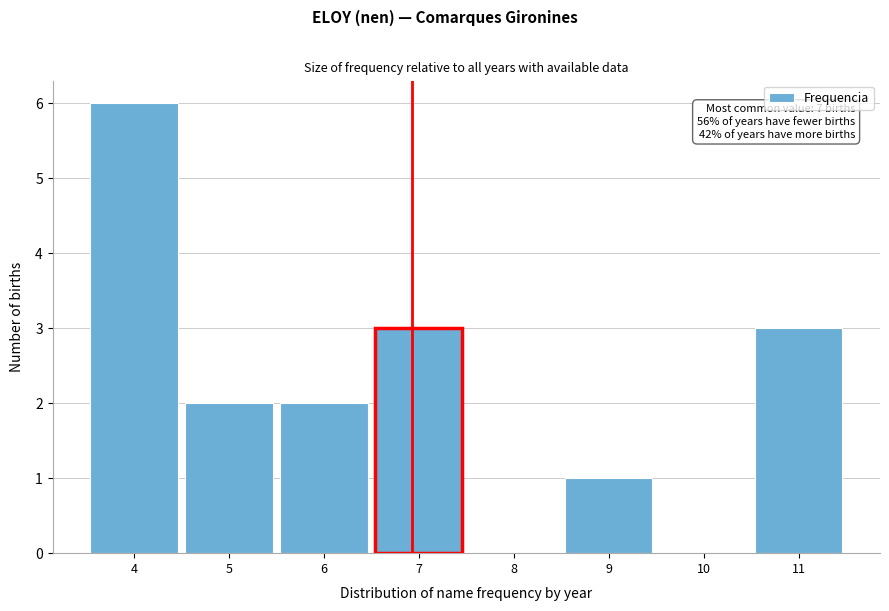

Reading right to left, list all the values displayed in this chart.

11=3	10=0	9=1	8=0	7=3	6=2	5=2	4=6